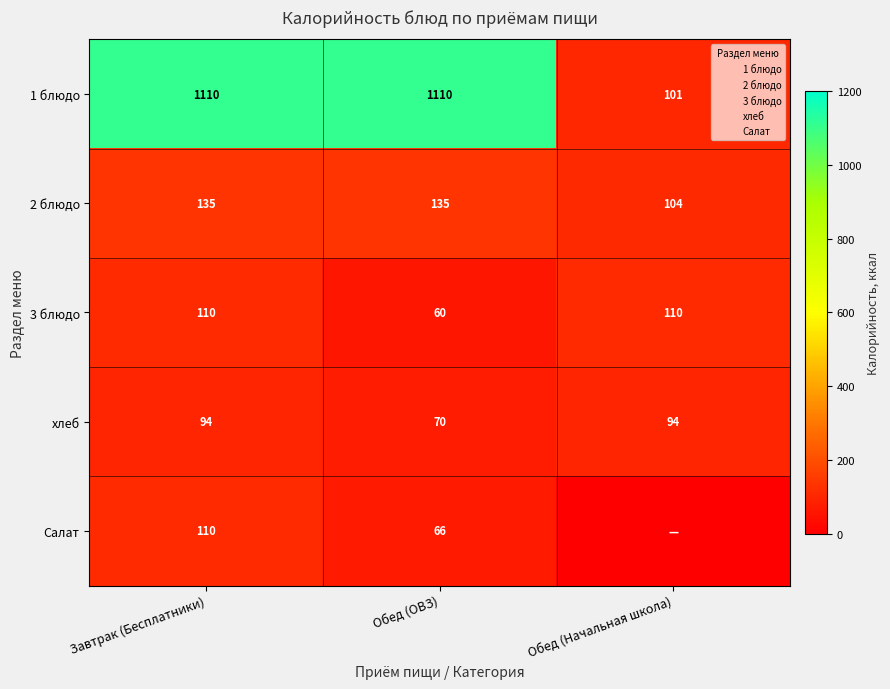

At which category is the sum across all series the highest?

Завтрак (Бесплатники)